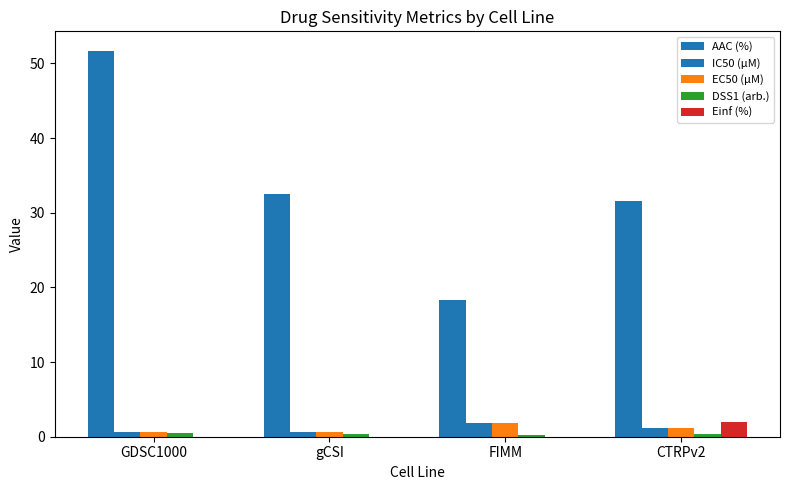

How many data points does each series have?

4